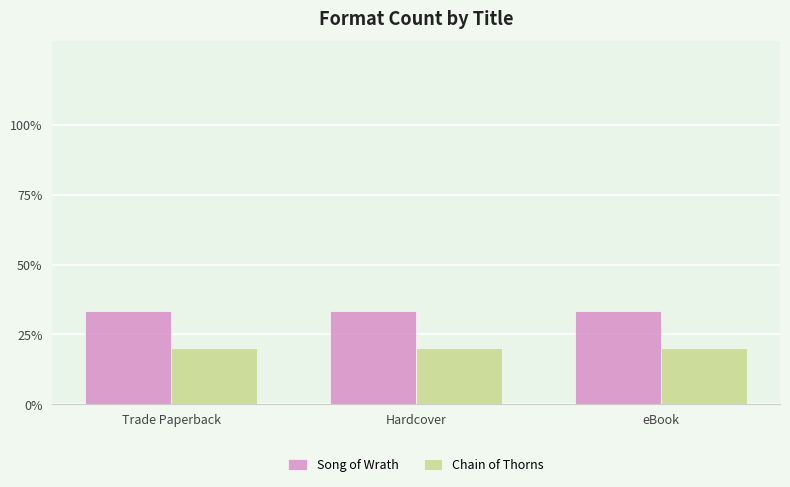

The value of Chain of Thorns at Trade Paperback is 0.1. True or false?

False